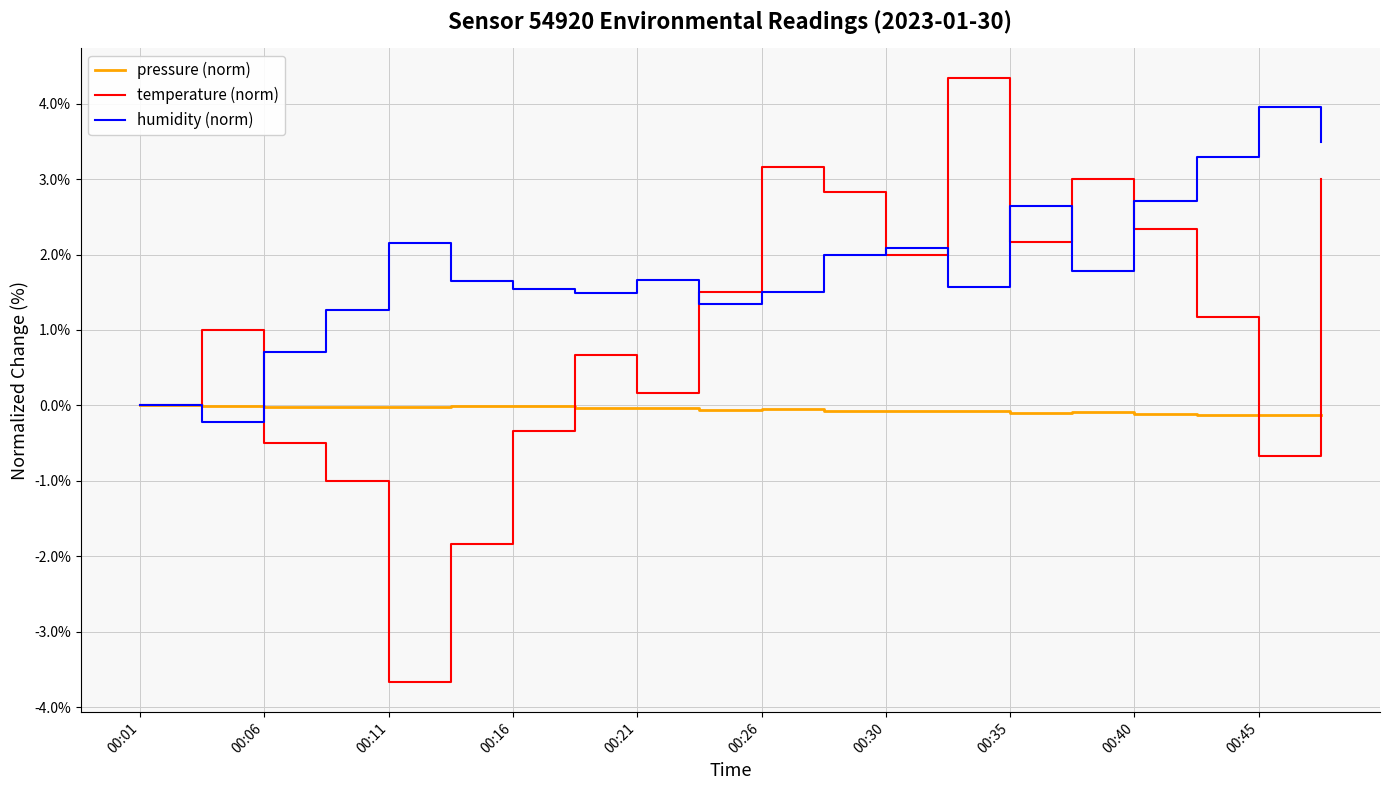

What is the highest value of the temperature (norm) series?

4.3